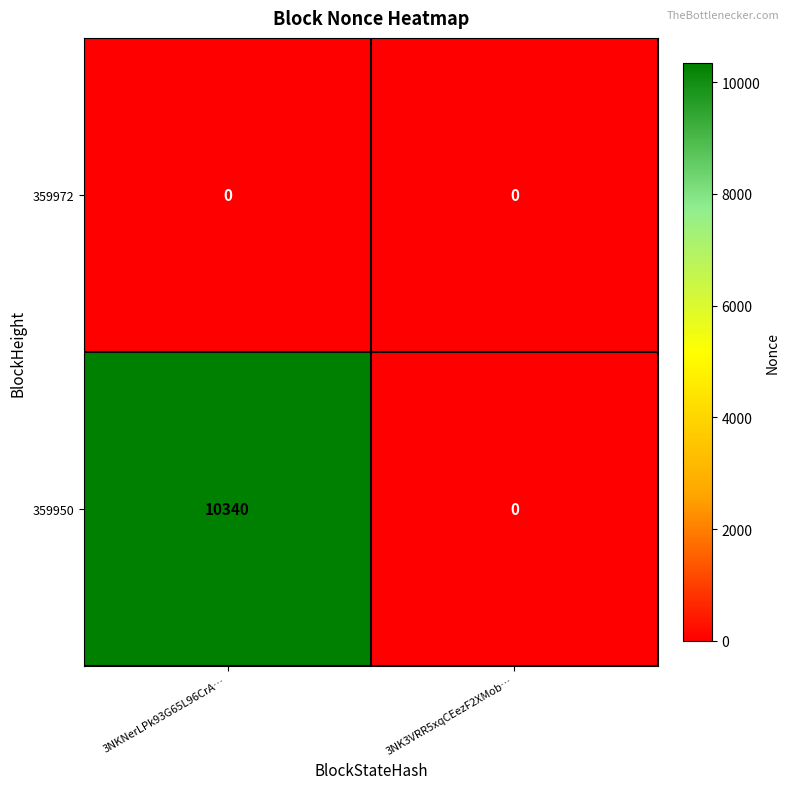

What is the difference between the maximum and minimum values in the 359950 series?

10340